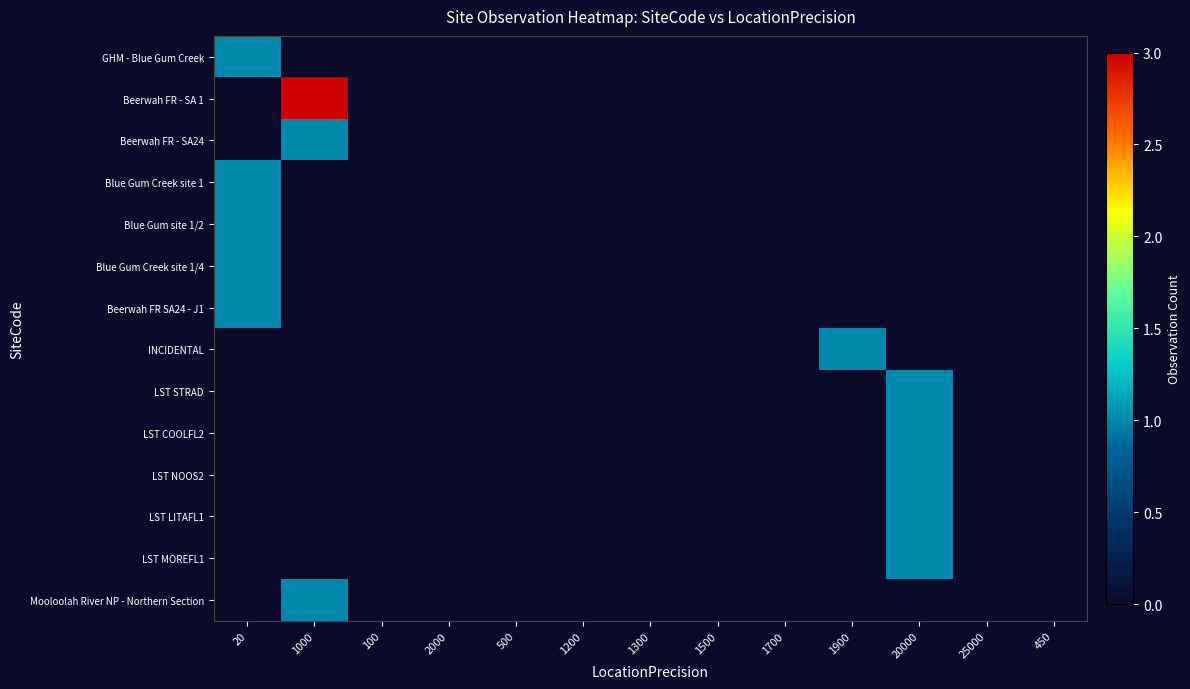

Reading left to right, extract all data points from this chart.

GHM - Blue Gum Creek: 20=1	1000=0	100=0	2000=0	500=0	1200=0	1300=0	1500=0	1700=0	1900=0	20000=0	25000=0	450=0
Beerwah FR - SA 1: 20=0	1000=3	100=0	2000=0	500=0	1200=0	1300=0	1500=0	1700=0	1900=0	20000=0	25000=0	450=0
Beerwah FR - SA24: 20=0	1000=1	100=0	2000=0	500=0	1200=0	1300=0	1500=0	1700=0	1900=0	20000=0	25000=0	450=0
Blue Gum Creek site 1: 20=1	1000=0	100=0	2000=0	500=0	1200=0	1300=0	1500=0	1700=0	1900=0	20000=0	25000=0	450=0
Blue Gum site 1/2: 20=1	1000=0	100=0	2000=0	500=0	1200=0	1300=0	1500=0	1700=0	1900=0	20000=0	25000=0	450=0
Blue Gum Creek site 1/4: 20=1	1000=0	100=0	2000=0	500=0	1200=0	1300=0	1500=0	1700=0	1900=0	20000=0	25000=0	450=0
Beerwah FR SA24 - J1: 20=1	1000=0	100=0	2000=0	500=0	1200=0	1300=0	1500=0	1700=0	1900=0	20000=0	25000=0	450=0
INCIDENTAL: 20=0	1000=0	100=0	2000=0	500=0	1200=0	1300=0	1500=0	1700=0	1900=1	20000=0	25000=0	450=0
LST STRAD: 20=0	1000=0	100=0	2000=0	500=0	1200=0	1300=0	1500=0	1700=0	1900=0	20000=1	25000=0	450=0
LST COOLFL2: 20=0	1000=0	100=0	2000=0	500=0	1200=0	1300=0	1500=0	1700=0	1900=0	20000=1	25000=0	450=0
LST NOOS2: 20=0	1000=0	100=0	2000=0	500=0	1200=0	1300=0	1500=0	1700=0	1900=0	20000=1	25000=0	450=0
LST LITAFL1: 20=0	1000=0	100=0	2000=0	500=0	1200=0	1300=0	1500=0	1700=0	1900=0	20000=1	25000=0	450=0
LST MOREFL1: 20=0	1000=0	100=0	2000=0	500=0	1200=0	1300=0	1500=0	1700=0	1900=0	20000=1	25000=0	450=0
Mooloolah River NP - Northern Section: 20=0	1000=1	100=0	2000=0	500=0	1200=0	1300=0	1500=0	1700=0	1900=0	20000=0	25000=0	450=0